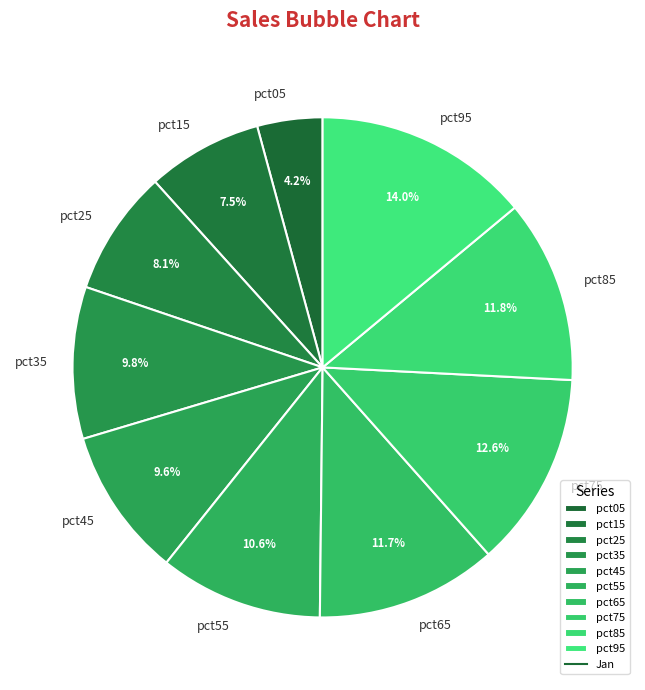

What percentage is the pct85 slice, to the nearest percent?

12%